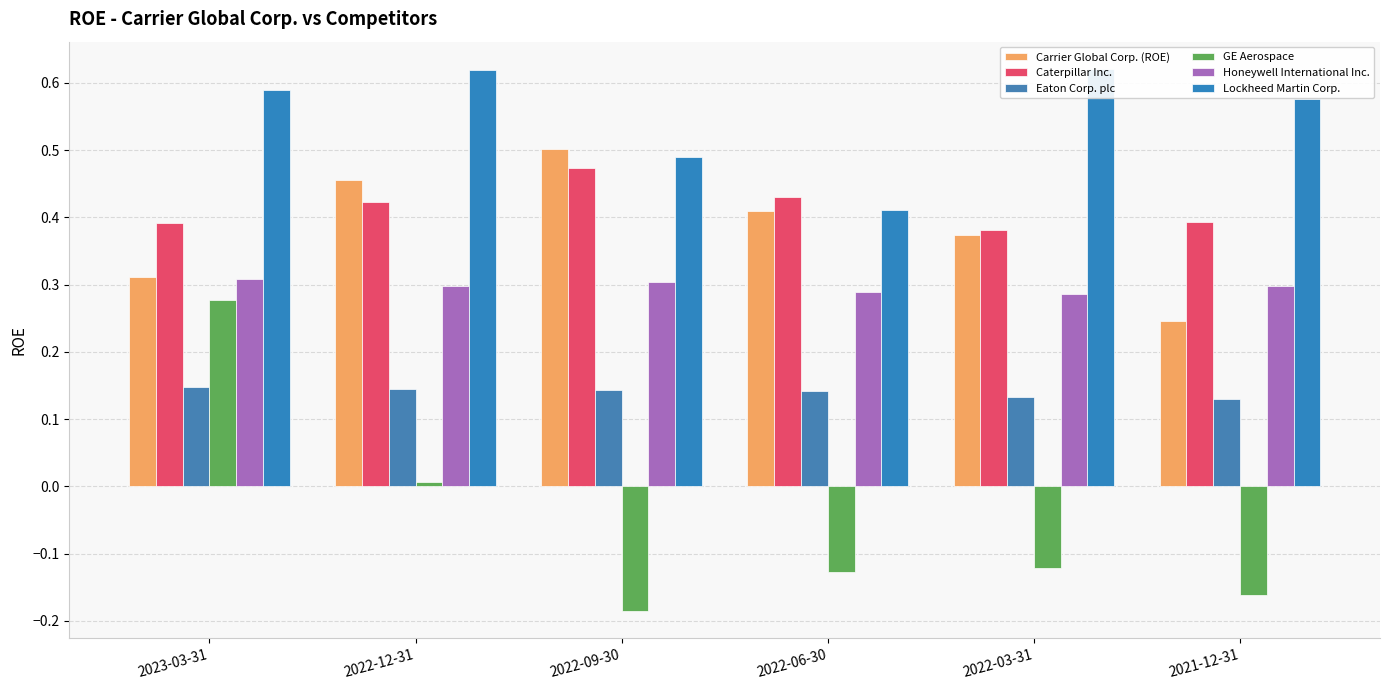

What is the label of the 5th bar from the right?

2022-12-31